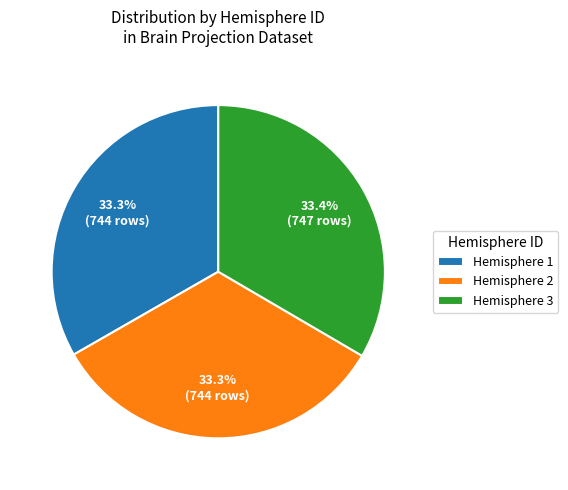

Approximately how many times larger is the value at Hemisphere 1 compared to Hemisphere 3?

1.0